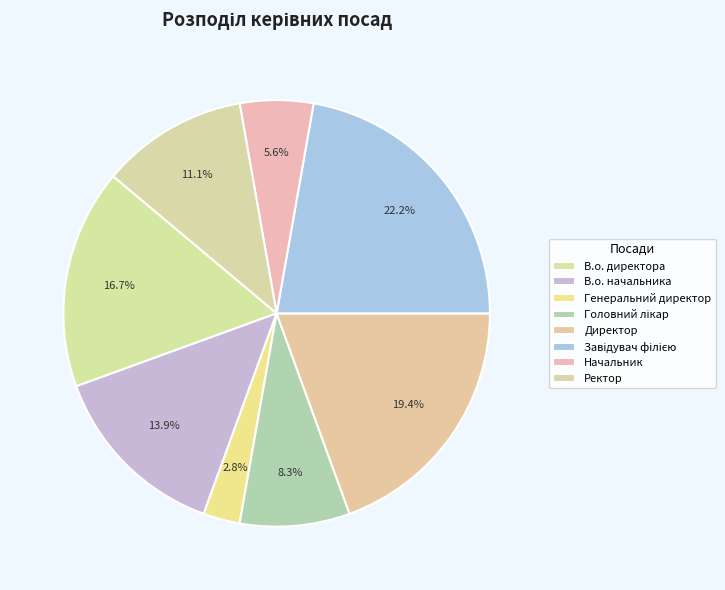

How many segments does this pie chart have?

8